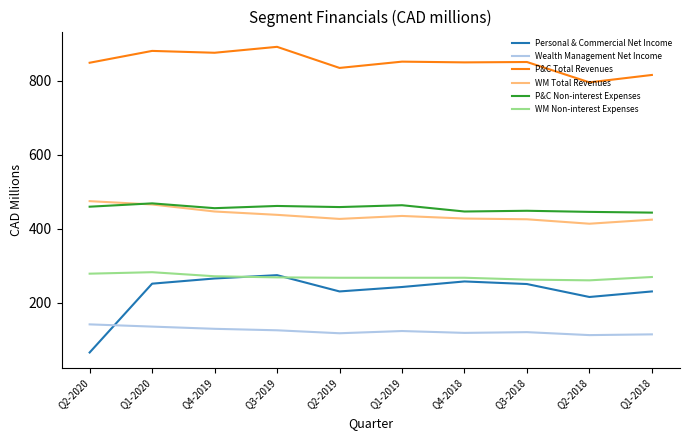

Which series has the largest total across all categories?

P&C Total Revenues